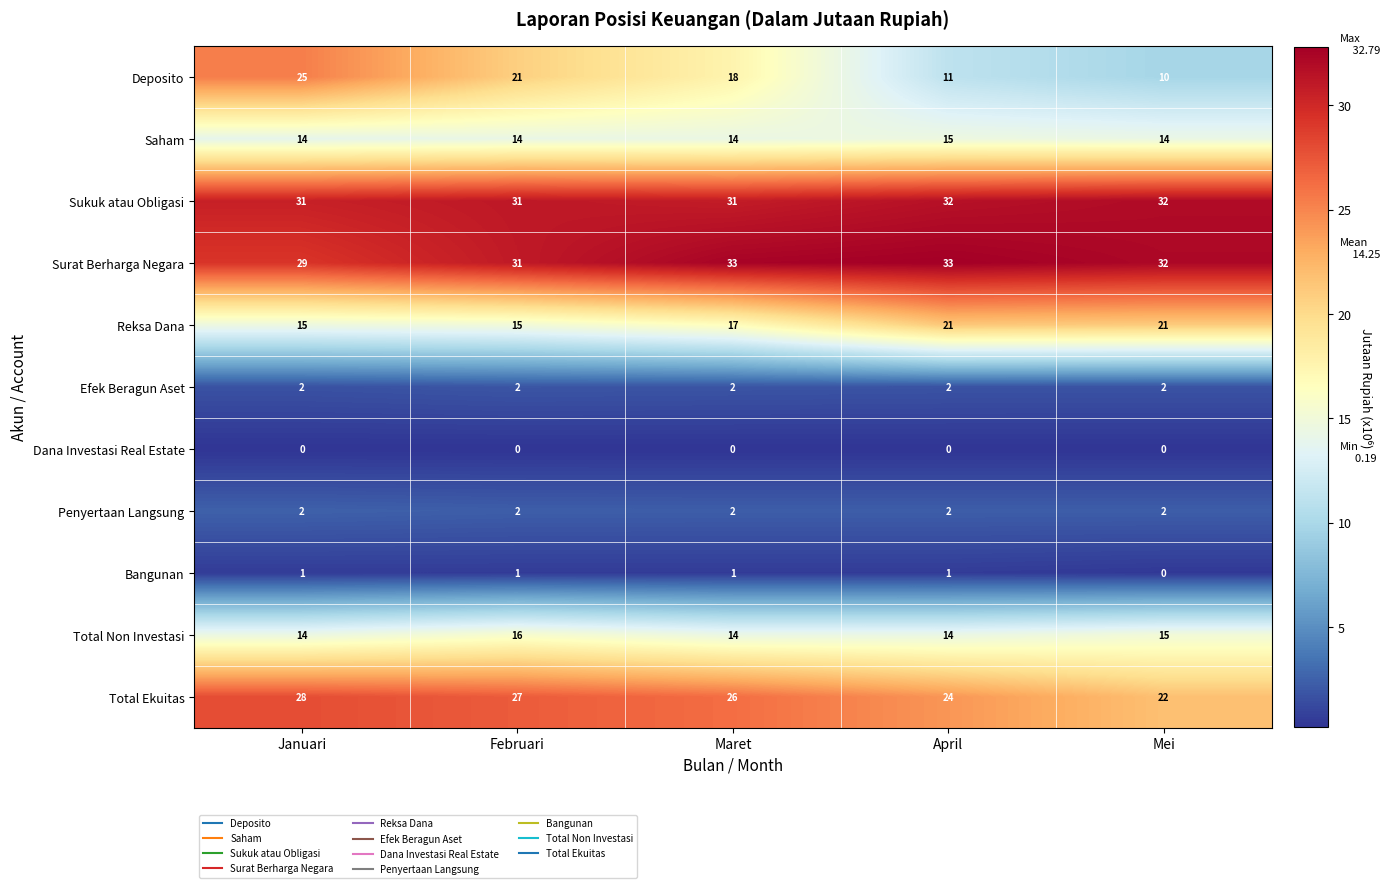

Which series has the widest spread of values?

Deposito